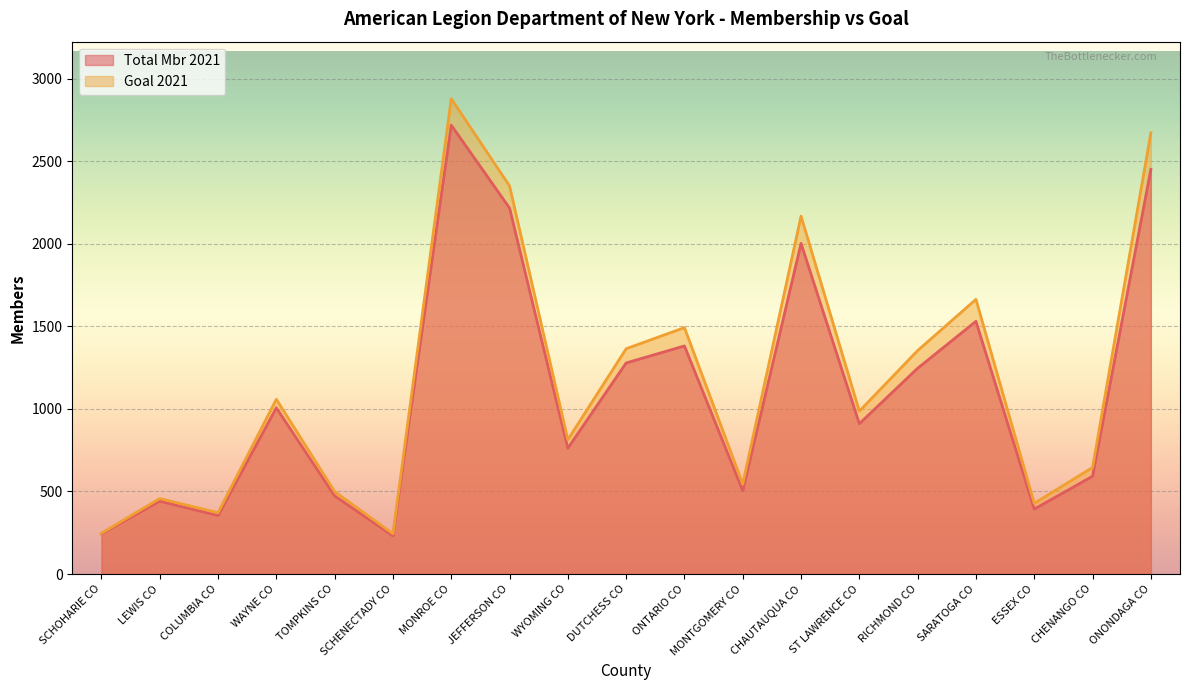

Reading left to right, list all the values displayed in this chart.

Total Mbr 2021: SCHOHARIE CO=244	LEWIS CO=441	COLUMBIA CO=354	WAYNE CO=1006	TOMPKINS CO=473	SCHENECTADY CO=231	MONROE CO=2718	JEFFERSON CO=2216	WYOMING CO=762	DUTCHESS CO=1278	ONTARIO CO=1381	MONTGOMERY CO=504	CHAUTAUQUA CO=2002	ST LAWRENCE CO=910	RICHMOND CO=1246	SARATOGA CO=1530	ESSEX CO=393	CHENANGO CO=592	ONONDAGA CO=2450
Goal 2021: SCHOHARIE CO=247	LEWIS CO=457	COLUMBIA CO=371	WAYNE CO=1058	TOMPKINS CO=499	SCHENECTADY CO=244	MONROE CO=2878	JEFFERSON CO=2350	WYOMING CO=813	DUTCHESS CO=1364	ONTARIO CO=1492	MONTGOMERY CO=545	CHAUTAUQUA CO=2167	ST LAWRENCE CO=986	RICHMOND CO=1353	SARATOGA CO=1663	ESSEX CO=428	CHENANGO CO=645	ONONDAGA CO=2671